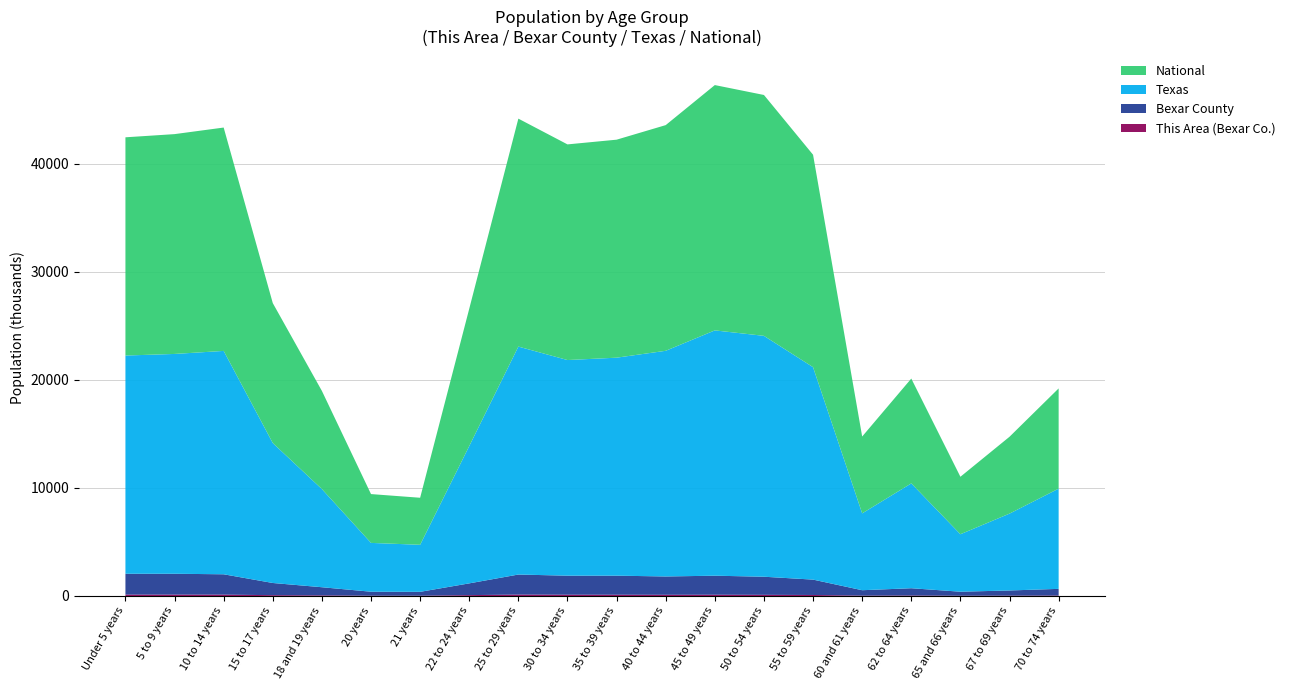

Reading right to left, list all the values displayed in this chart.

This Area (Bexar Co.): 70 to 74 years=40760	67 to 69 years=31074	65 and 66 years=24407	62 to 64 years=45004	60 and 61 years=34166	55 to 59 years=93957	50 to 54 years=108614	45 to 49 years=118502	40 to 44 years=112684	35 to 39 years=118070	30 to 34 years=120229	25 to 29 years=133038	22 to 24 years=79981	21 years=26543	20 years=26931	18 and 19 years=55885	15 to 17 years=76775	10 to 14 years=128117	5 to 9 years=130307	Under 5 years=130087
Bexar County: 70 to 74 years=619156	67 to 69 years=480038	65 and 66 years=373062	62 to 64 years=674244	60 and 61 years=500523	55 to 59 years=1422924	50 to 54 years=1674869	45 to 49 years=1760467	40 to 44 years=1694795	35 to 39 years=1763587	30 to 34 years=1760434	25 to 29 years=1853039	22 to 24 years=1089024	21 years=359015	20 years=369040	18 and 19 years=755890	15 to 17 years=1127234	10 to 14 years=1881883	5 to 9 years=1928234	Under 5 years=1928473
Texas: 70 to 74 years=9278166	67 to 69 years=7115361	65 and 66 years=5319902	62 to 64 years=9704197	60 and 61 years=7113727	55 to 59 years=19664805	50 to 54 years=22298125	45 to 49 years=22708591	40 to 44 years=20890964	35 to 39 years=20179642	30 to 34 years=19962099	25 to 29 years=21101849	22 to 24 years=12712576	21 years=4354294	20 years=4519129	18 and 19 years=9086089	15 to 17 years=12954254	10 to 14 years=20677194	5 to 9 years=20348657	Under 5 years=20201362
National: 70 to 74 years=9278166	67 to 69 years=7115361	65 and 66 years=5319902	62 to 64 years=9704197	60 and 61 years=7113727	55 to 59 years=19664805	50 to 54 years=22298125	45 to 49 years=22708591	40 to 44 years=20890964	35 to 39 years=20179642	30 to 34 years=19962099	25 to 29 years=21101849	22 to 24 years=12712576	21 years=4354294	20 years=4519129	18 and 19 years=9086089	15 to 17 years=12954254	10 to 14 years=20677194	5 to 9 years=20348657	Under 5 years=20201362